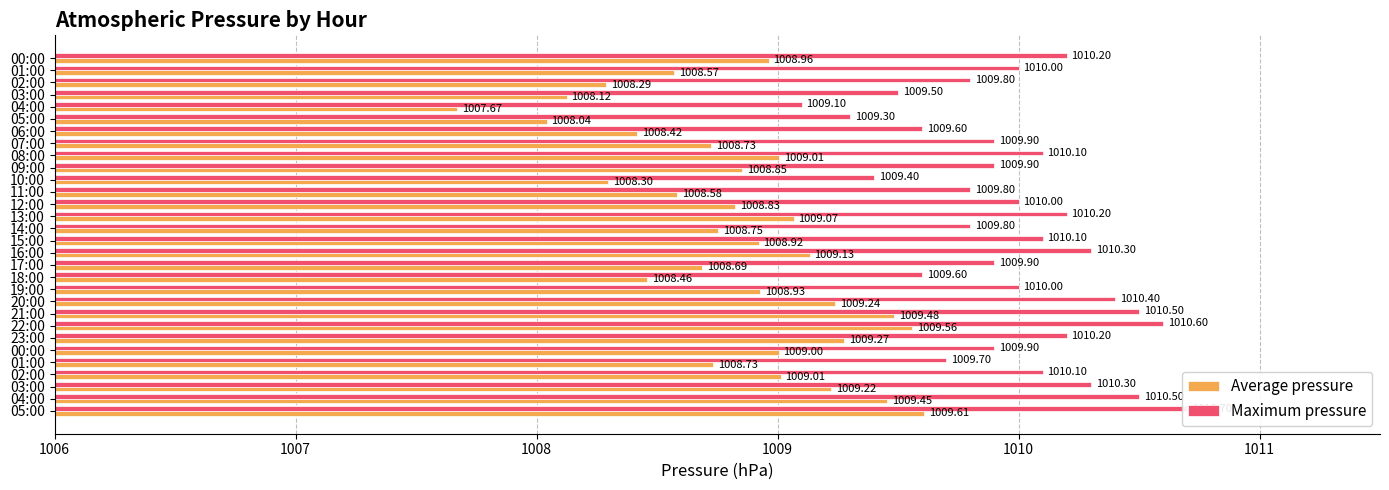

What are all the series names shown in the legend?

Average pressure, Maximum pressure